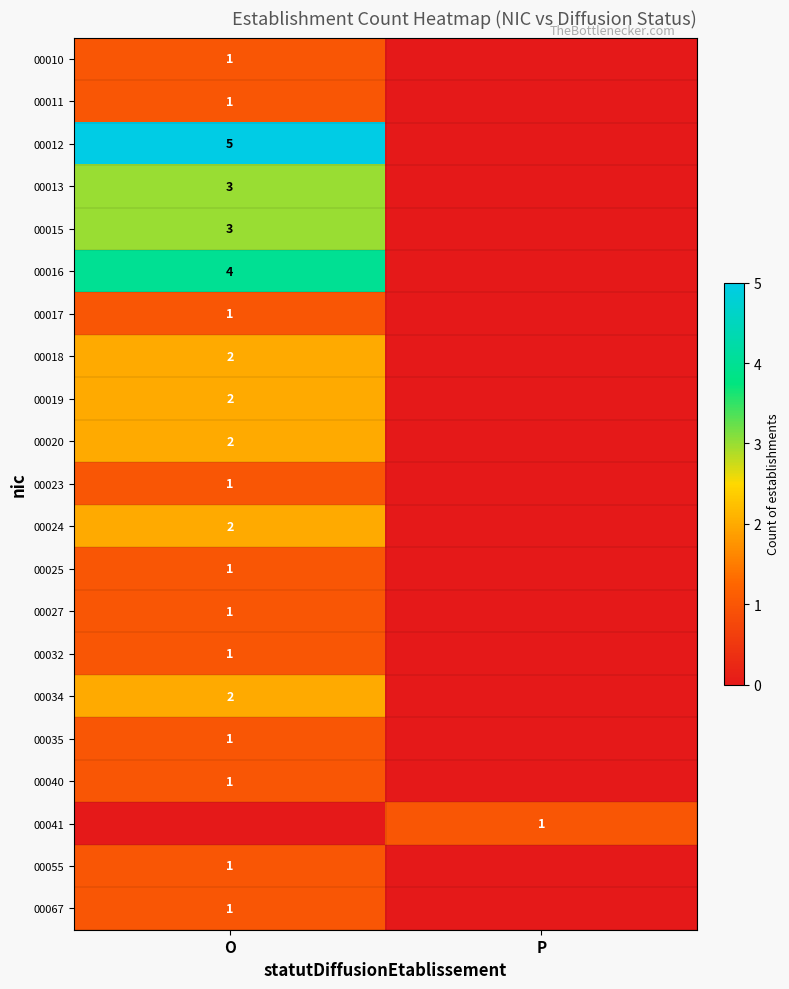

True or false: 00013 has a value of 2 at O.

False